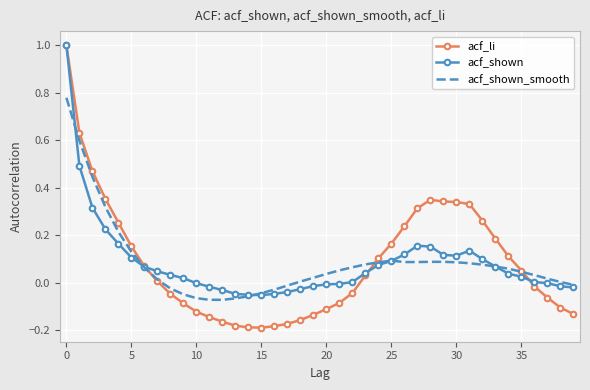

How many series are shown in this chart?

3